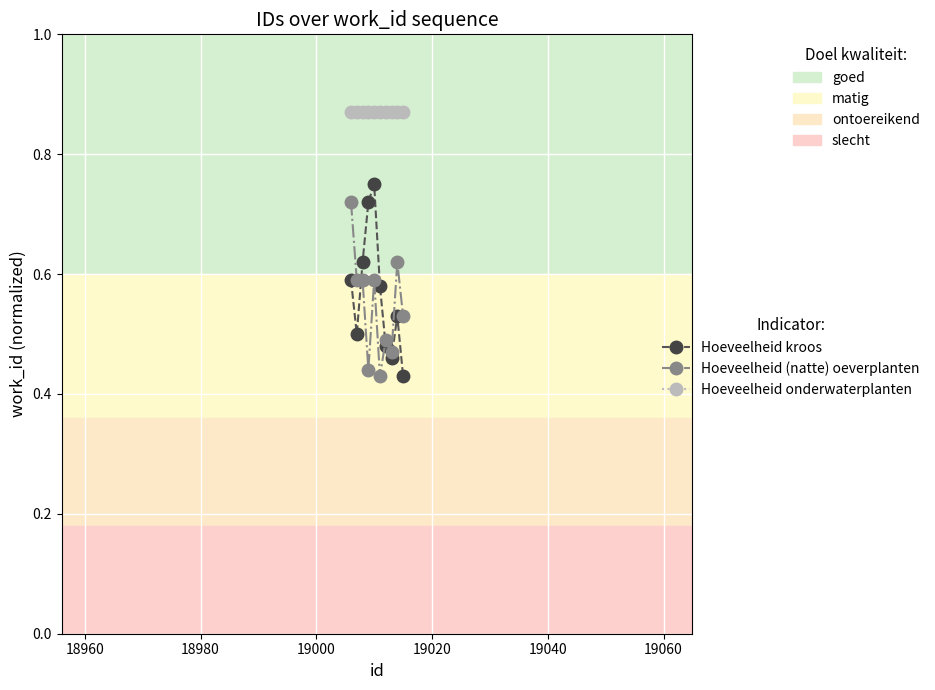

What are all the series names shown in the legend?

Hoeveelheid kroos, Hoeveelheid (natte) oeverplanten, Hoeveelheid onderwaterplanten